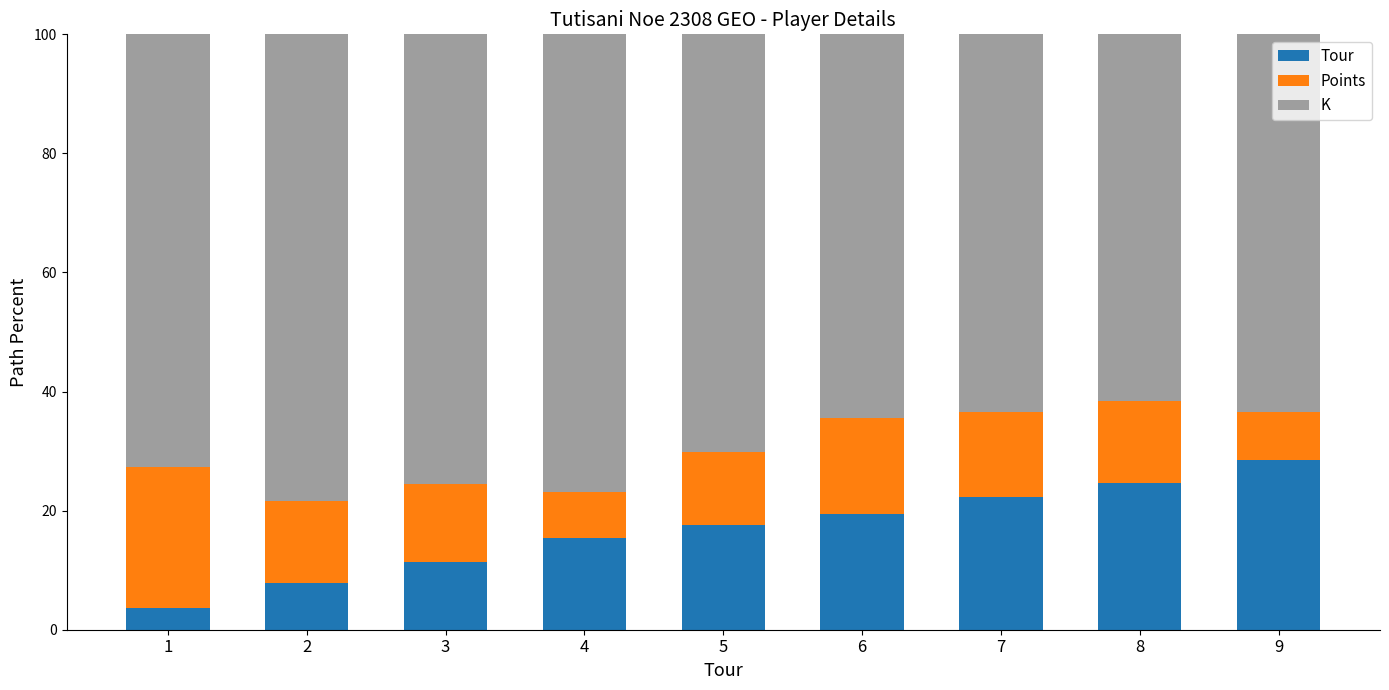

What is the total value across all series at 1?

100.0